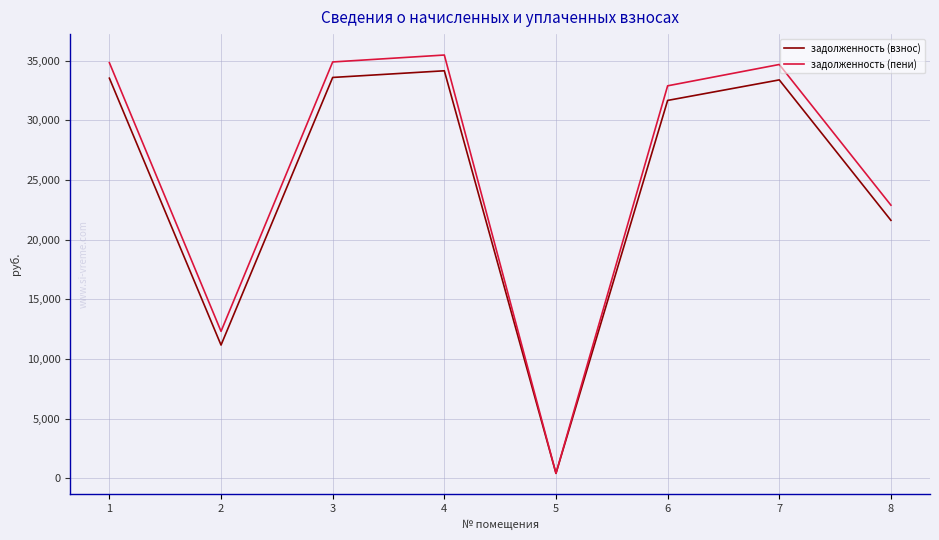

How many interior local valleys does the задолженность (взнос) series have?

2